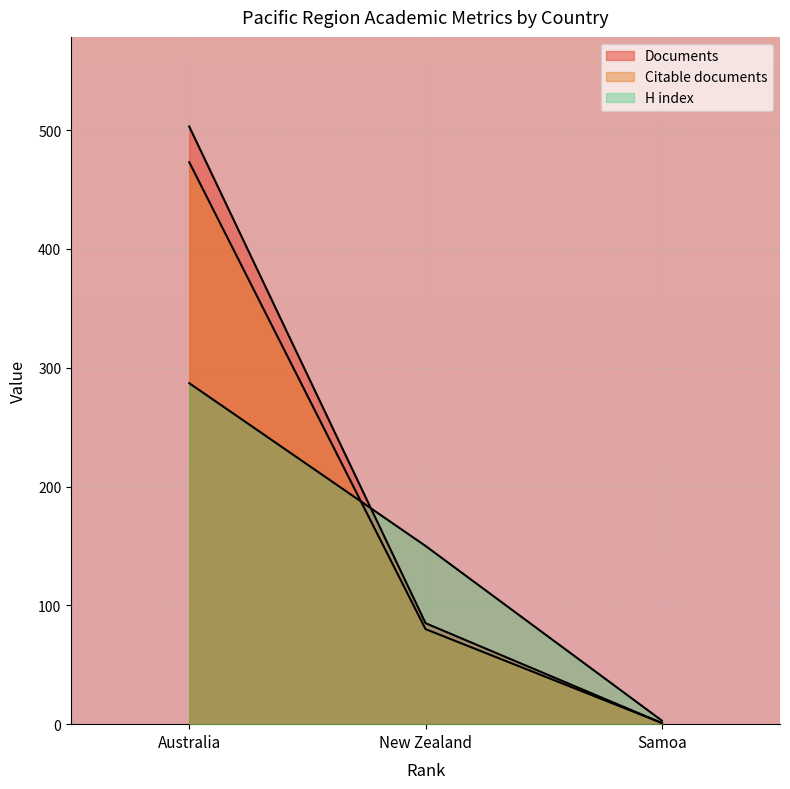

List the labels in order of Documents value, largest first.

Australia, New Zealand, Samoa